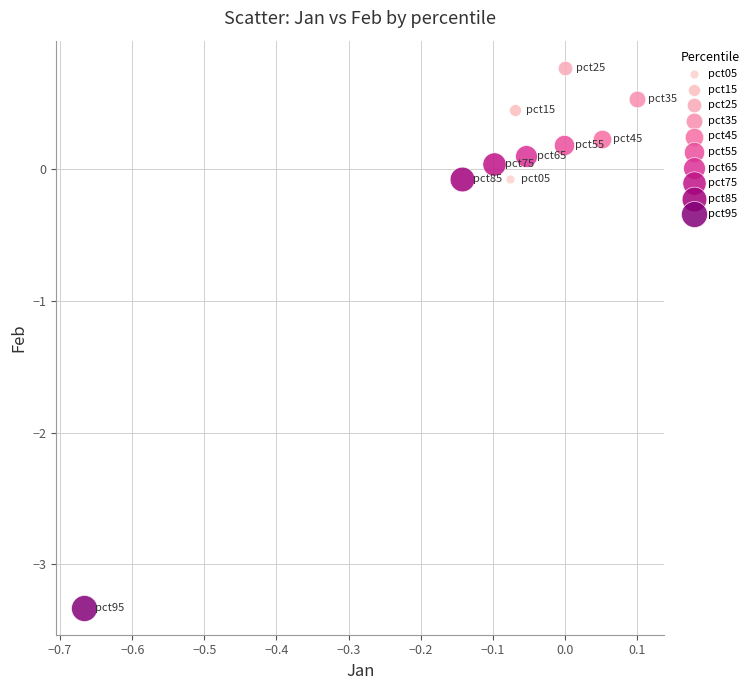

Which series contains the highest Y value?

pct25